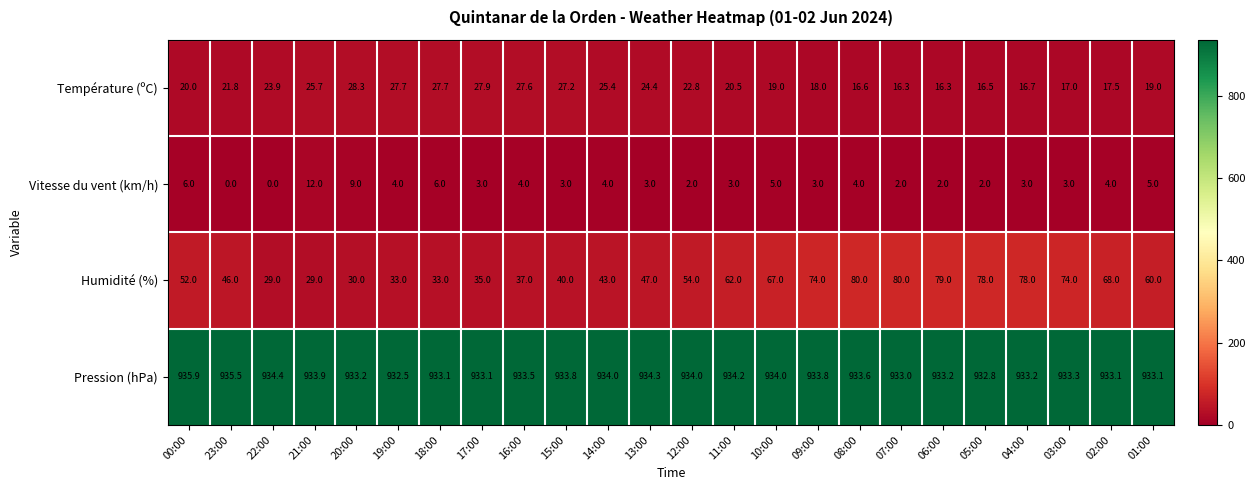

At which label does Vitesse du vent (km/h) reach its peak?

21:00